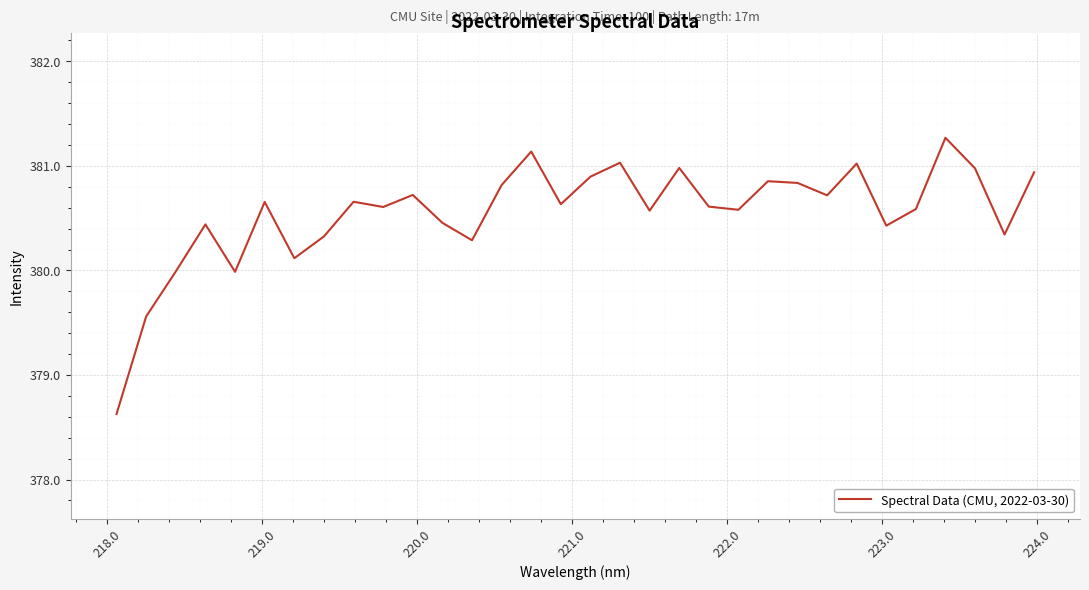

What is the average value?

380.6